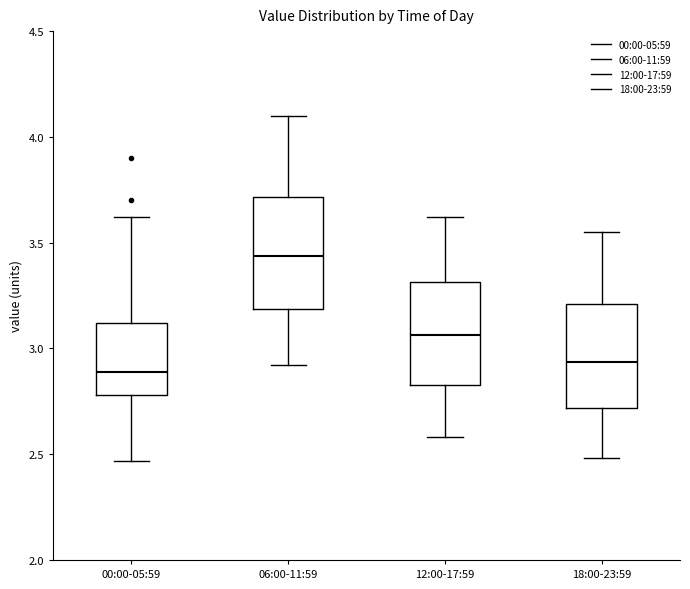

Reading left to right, read every box against the y-axis: the position of its median line, the range the box covers, and the ends of its whiskers. The values are not printed on the chart, so give them approximately, as read against the axis.

00:00-05:59: median 2.90, box 2.80 to 3.10, whiskers 2.45 to 3.60
06:00-11:59: median 3.45, box 3.20 to 3.70, whiskers 2.90 to 4.10
12:00-17:59: median 3.05, box 2.85 to 3.30, whiskers 2.60 to 3.60
18:00-23:59: median 2.95, box 2.70 to 3.20, whiskers 2.50 to 3.55